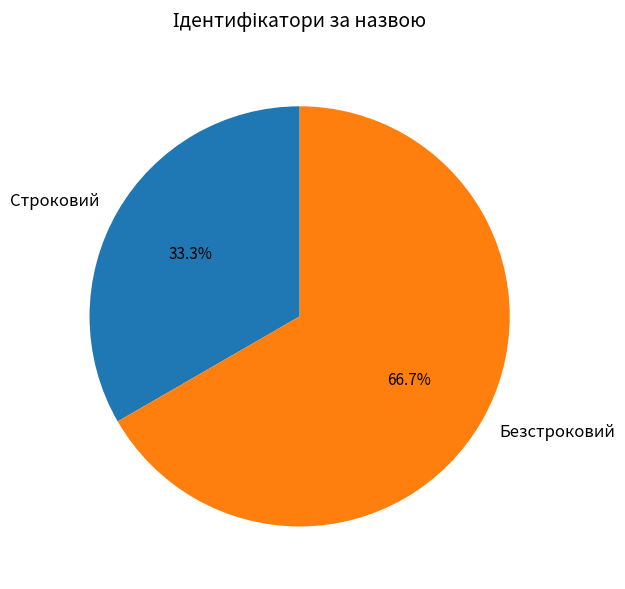

Combined, do Безстроковий and Строковий account for over 50%?

Yes